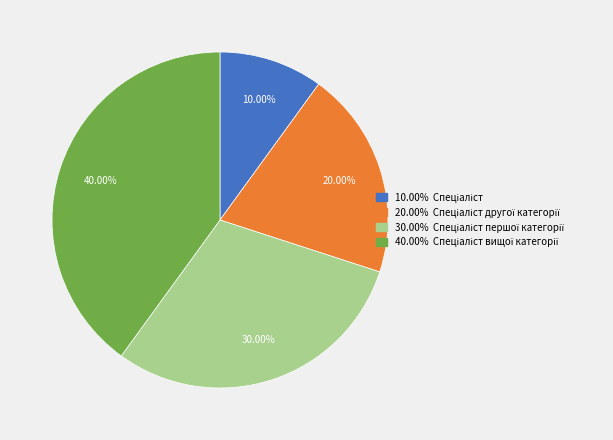

Is there a majority slice in this chart?

No